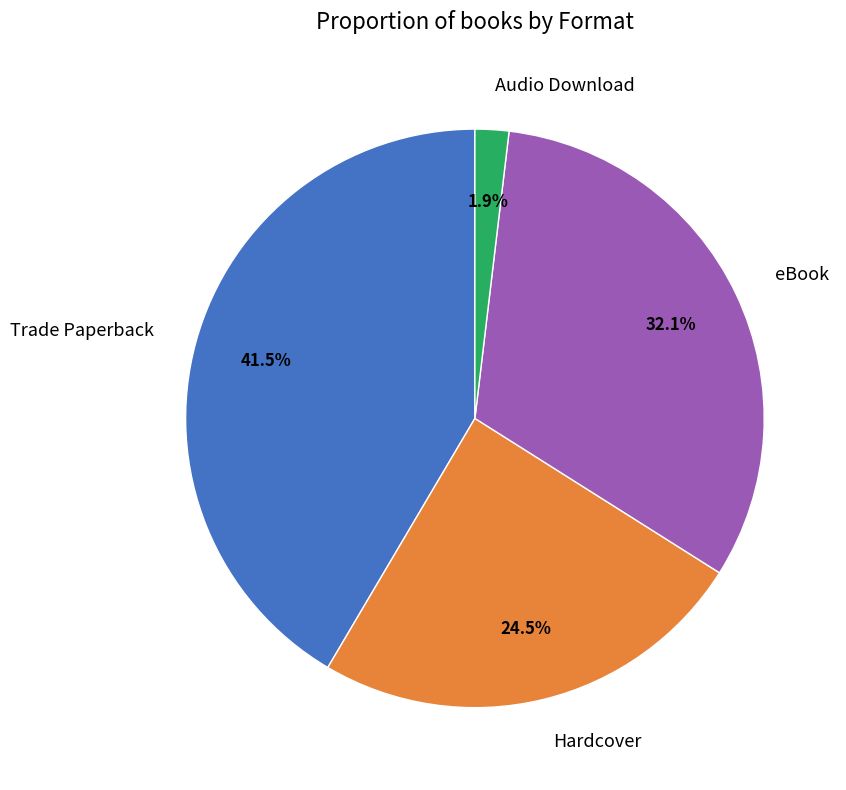

How many slices are in this pie chart?

4